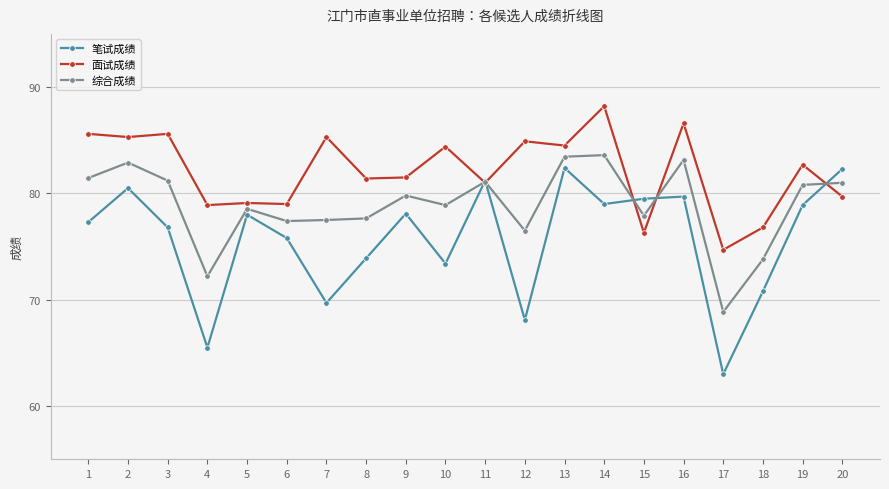

Which series has the largest range (max minus min)?

笔试成绩